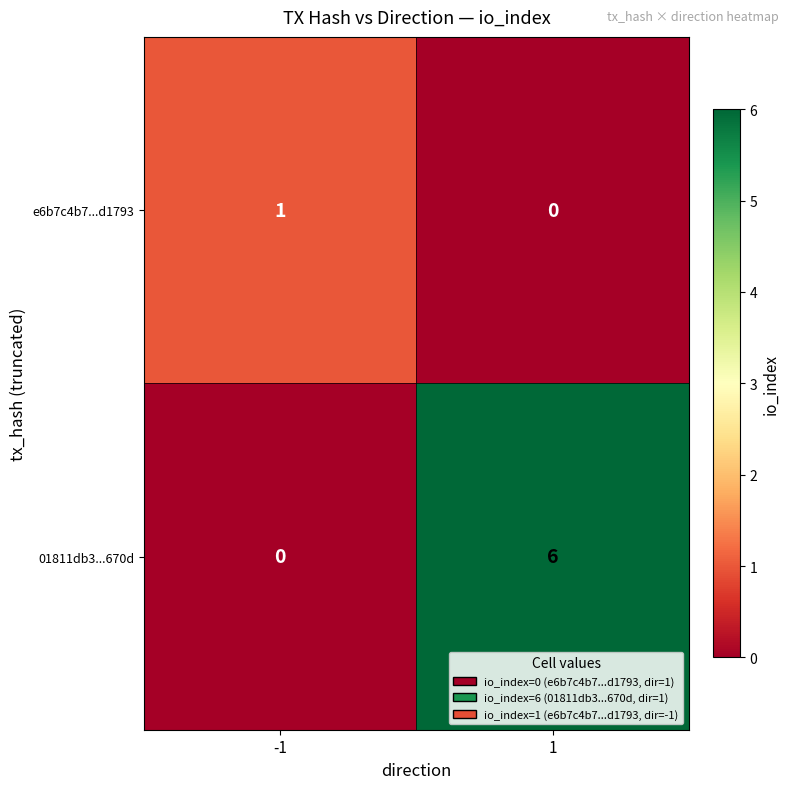

The e6b7c4b7...d1793 series shows 0 at 1. True or false?

True